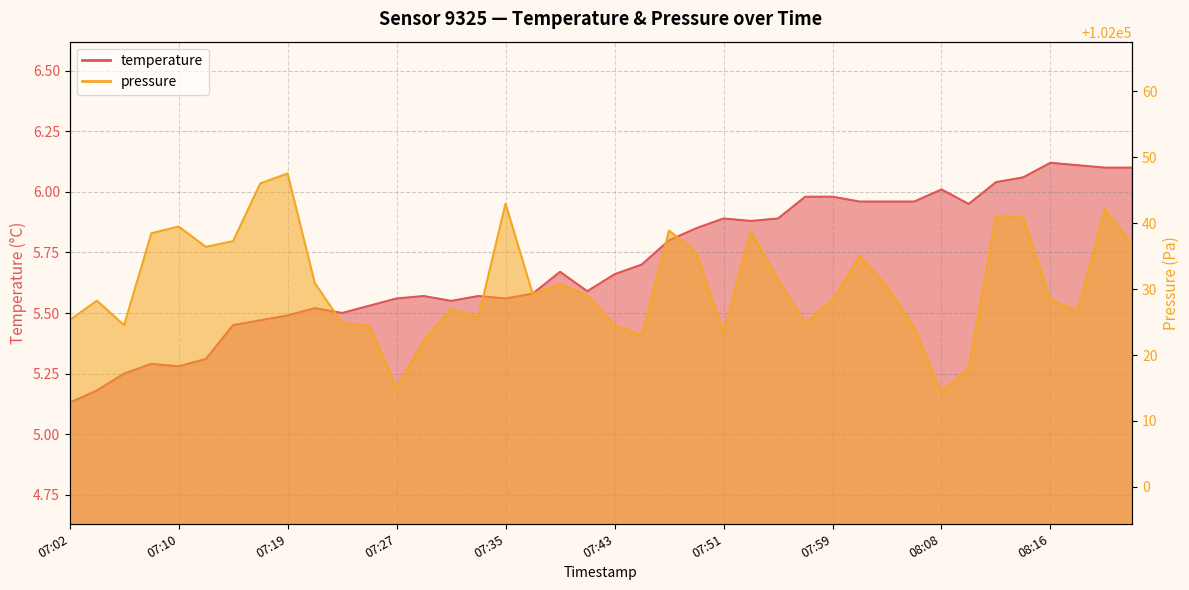

Reading right to left, what are all the values shown in this chart?

temperature: 6.1	6.1	6.1	6.1	6.1	6.0	6.0	6.0	6.0	6.0	6.0	6.0	6.0	5.9	5.9	5.9	5.8	5.8	5.7	5.7	5.6	5.7	5.6	5.6	5.6	5.5	5.6	5.6	5.5	5.5	5.5	5.5	5.5	5.5	5.3	5.3	5.3	5.2	5.2	5.1
pressure: 102036.7	102042.1	102026.7	102028.4	102040.8	102041.1	102018.0	102014.4	102024.2	102030.4	102035.0	102028.3	102024.8	102031.4	102038.7	102023.3	102035.6	102038.9	102023.0	102024.5	102029.1	102030.8	102029.2	102043.0	102025.7	102026.9	102022.2	102015.1	102024.4	102024.8	102030.9	102047.5	102046.0	102037.3	102036.4	102039.5	102038.5	102024.5	102028.2	102025.3